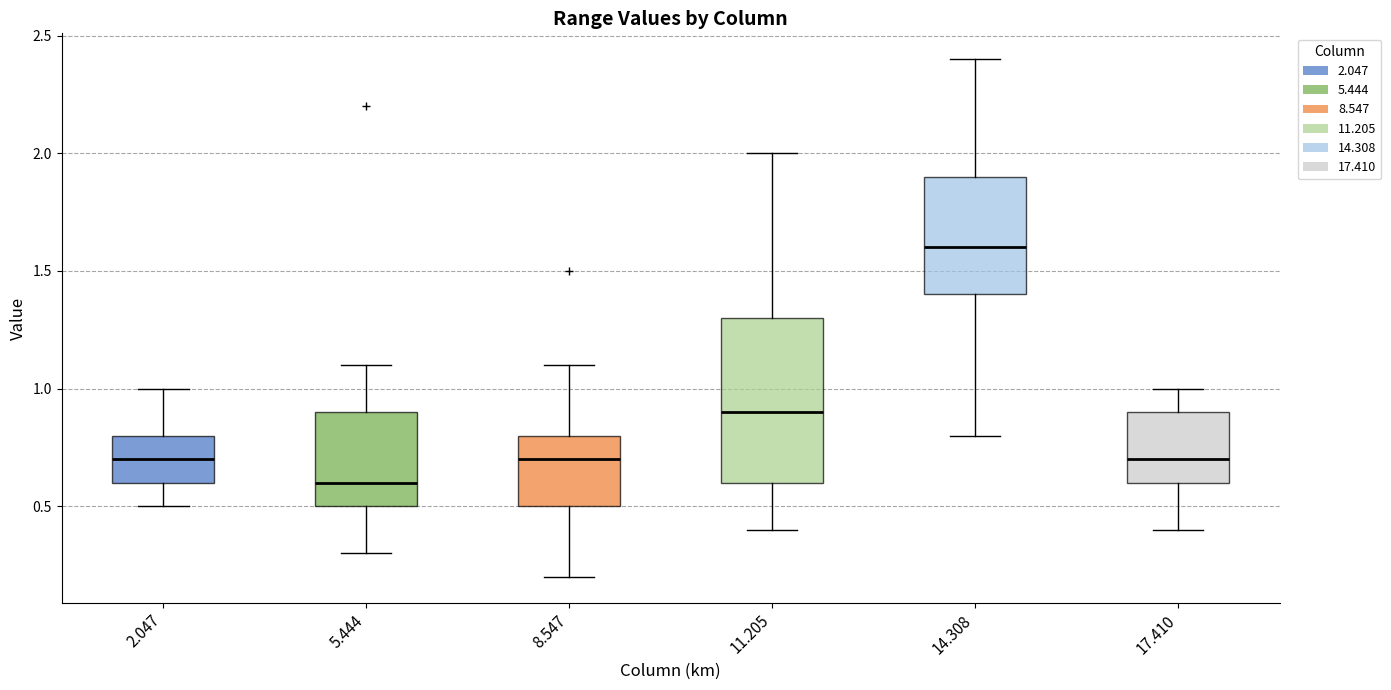

Comparing the boxes themselves (not the whiskers), which one is the tallest?

11.205